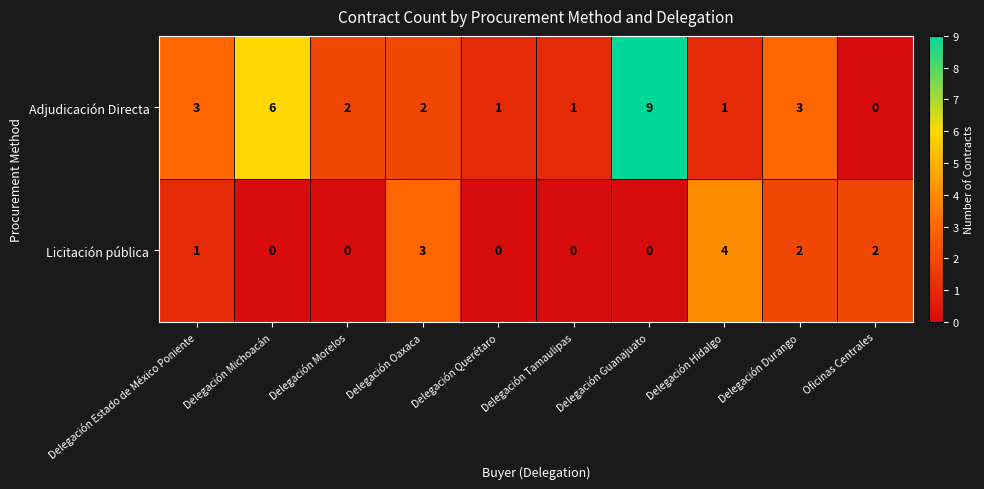

Which series changed the most between Delegación Oaxaca and Delegación Guanajuato?

Adjudicación Directa